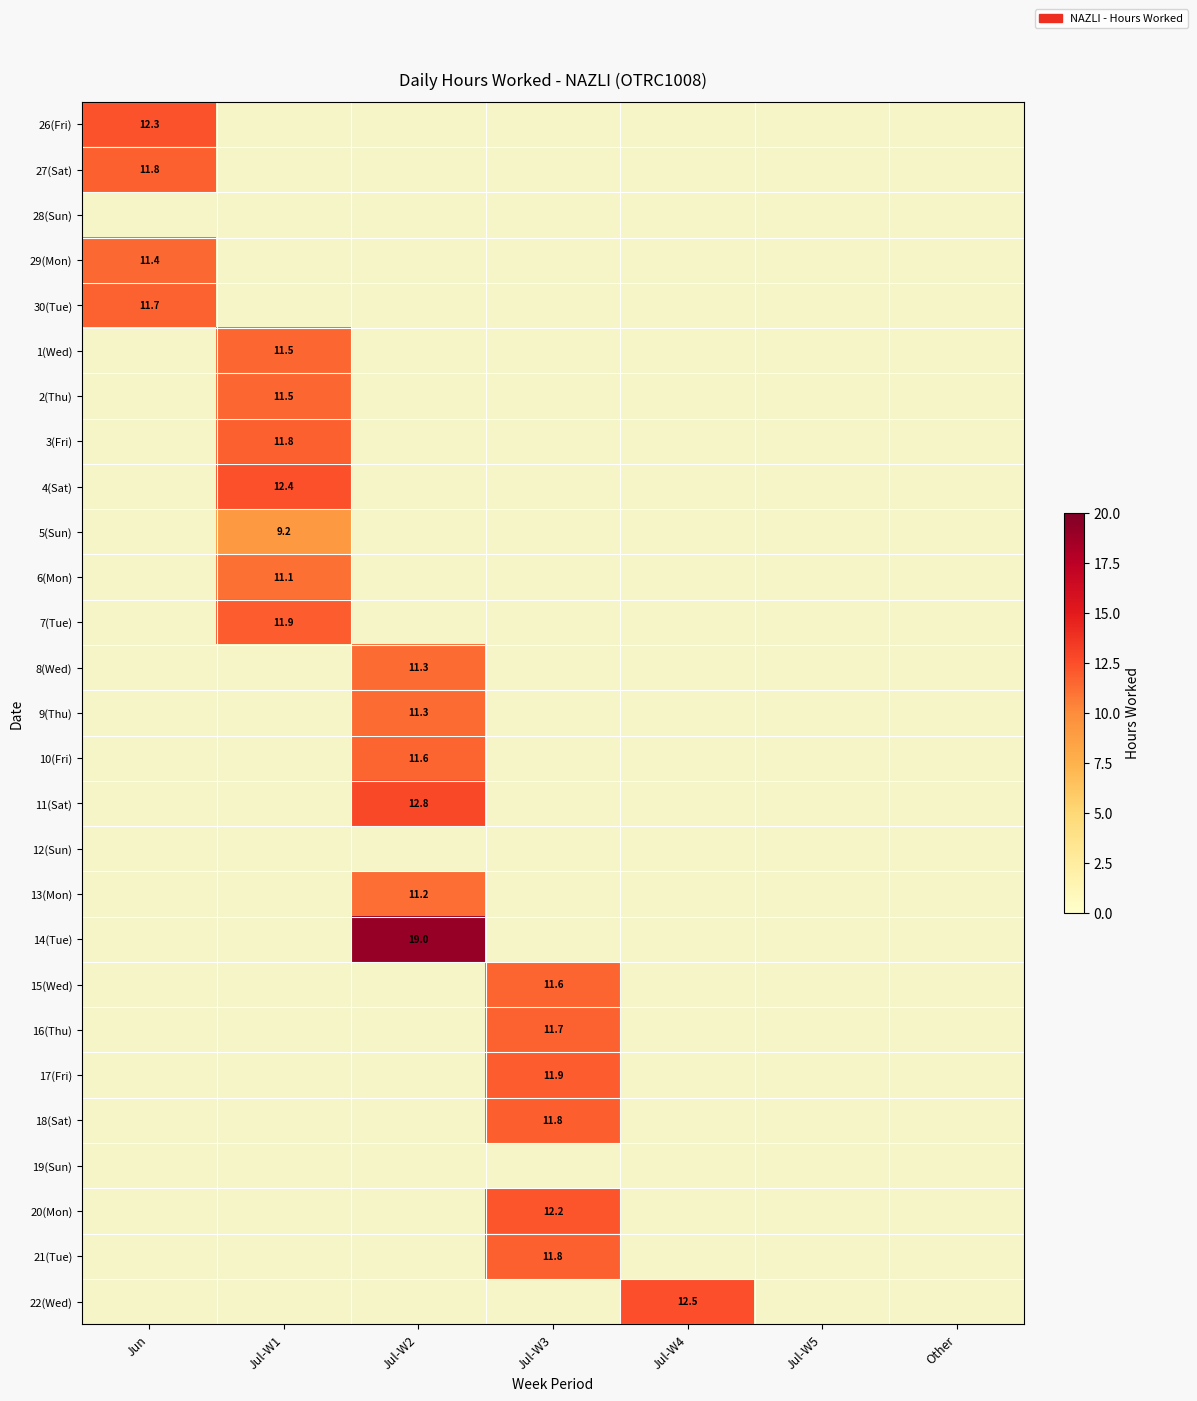

Which category has the highest value across all series?

Jul-W2